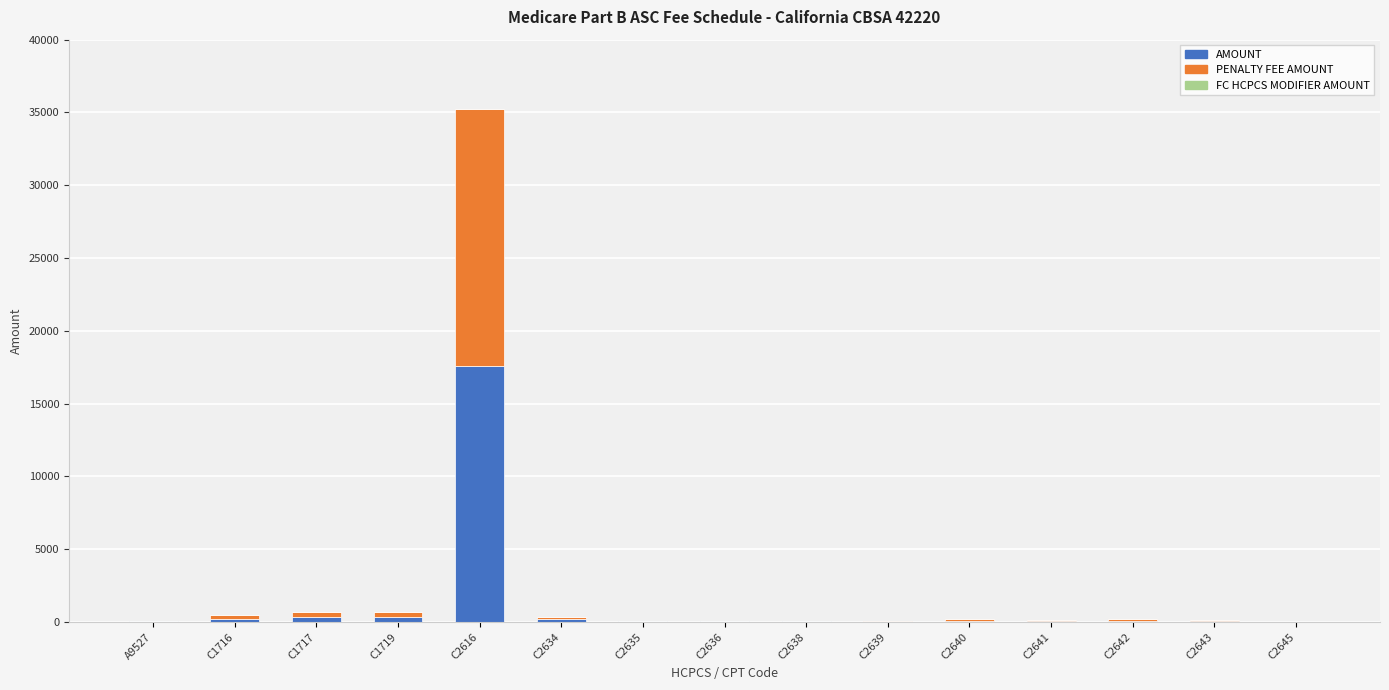

How many categories are shown in the chart?

15